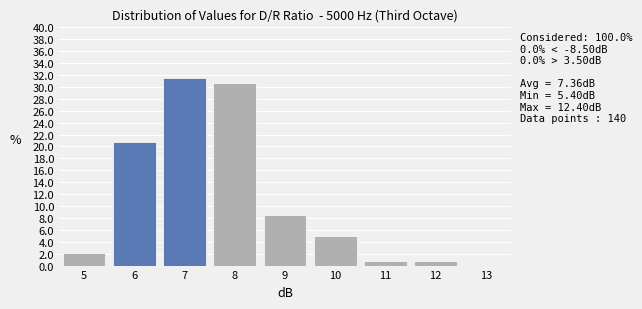

Which range on the x-axis has the tallest bar?

6.5 to 7.5